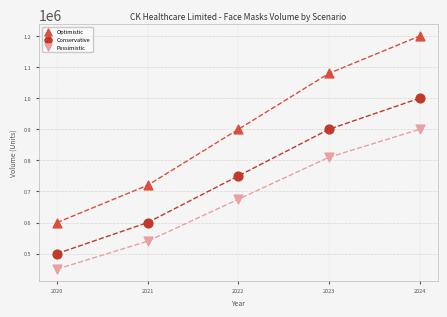

Across all data points, what is the range of X values (max minus min)?

4